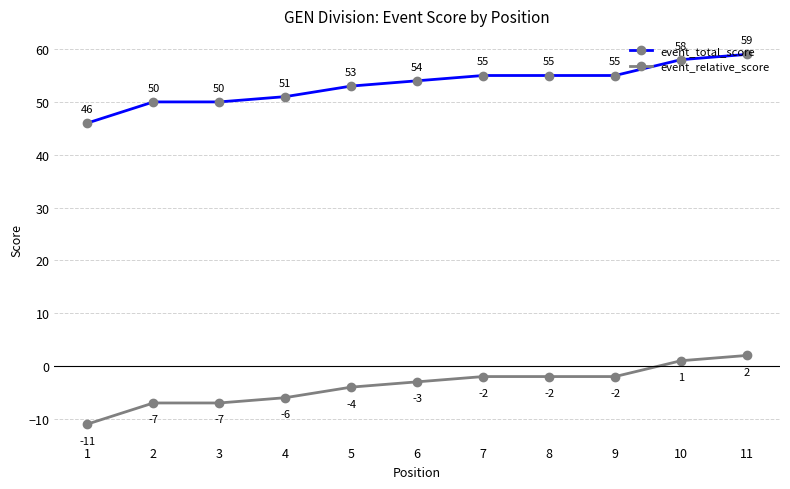

How many positive values does the event_relative_score series have?

2